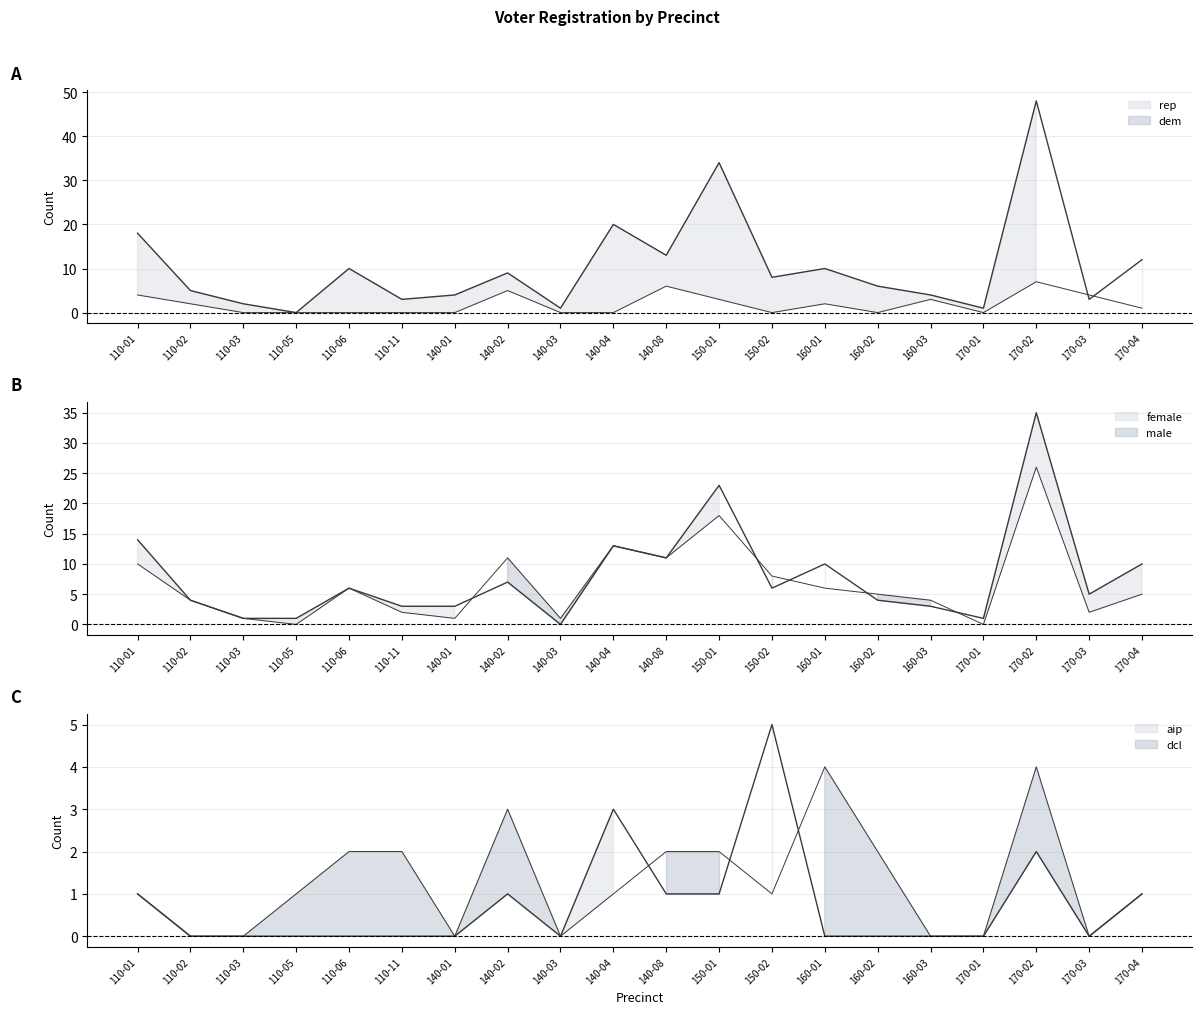

At how many categories does at least one series exceed 13?

4